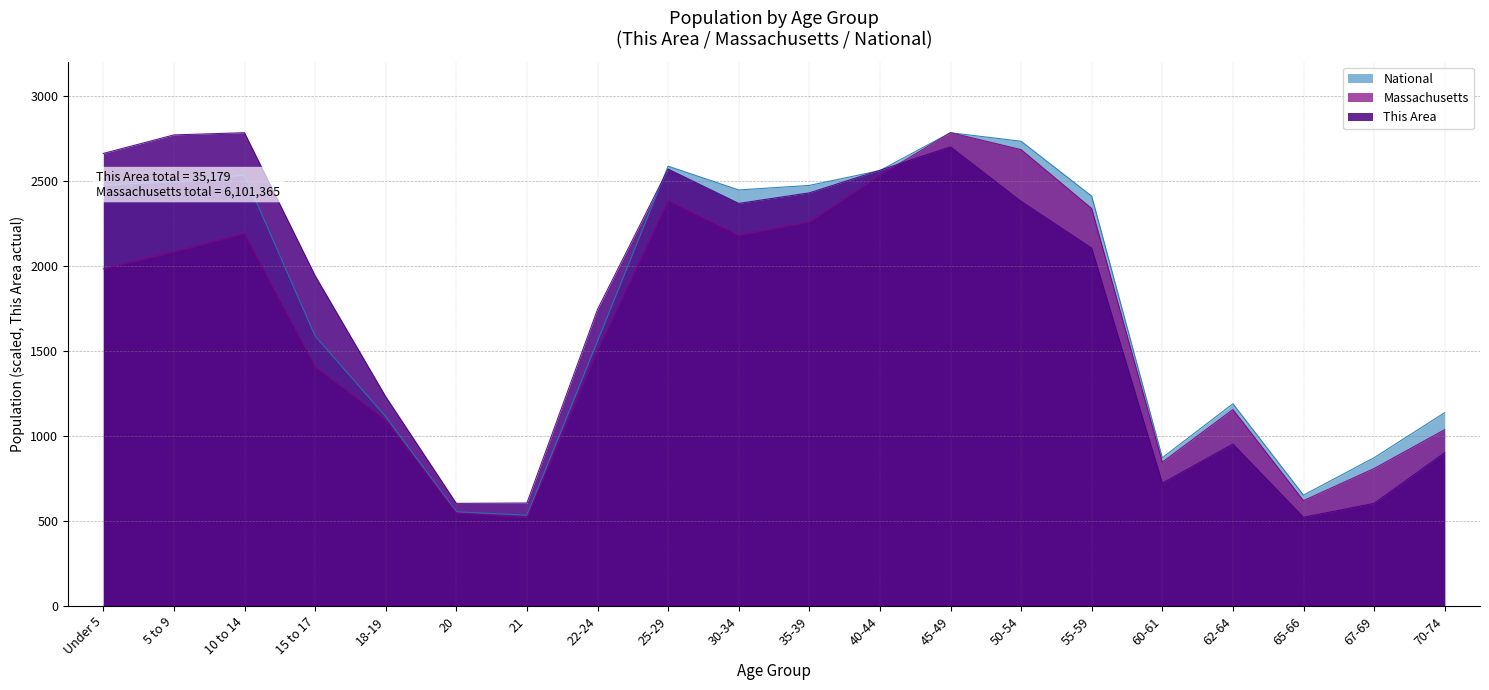

How many distinct data groups are displayed?

3